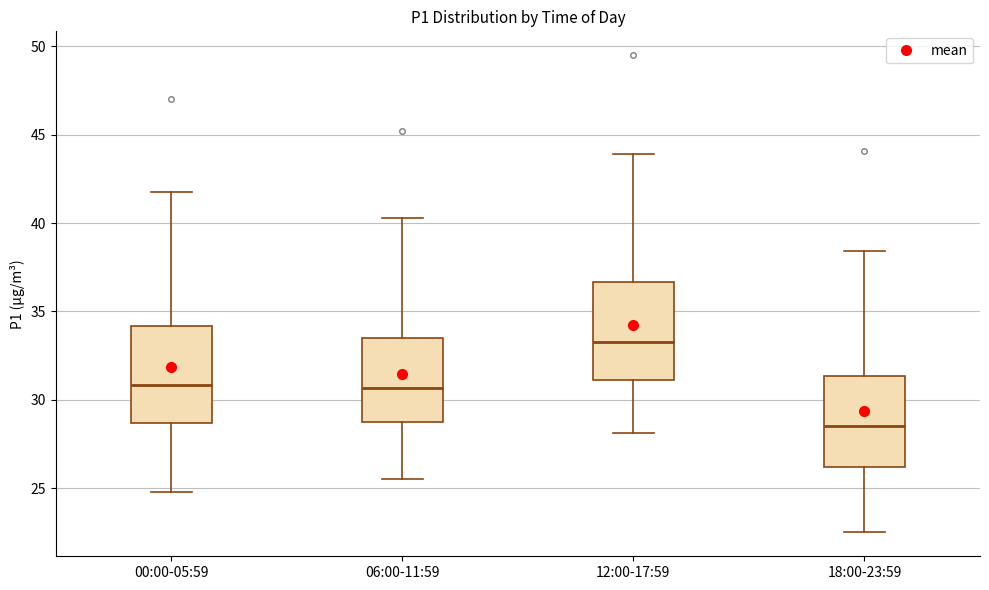

Where does the lower whisker of the box for 06:00-11:59 end on the y-axis? The values are not printed on the chart, so give them approximately, as read against the axis.

25.5